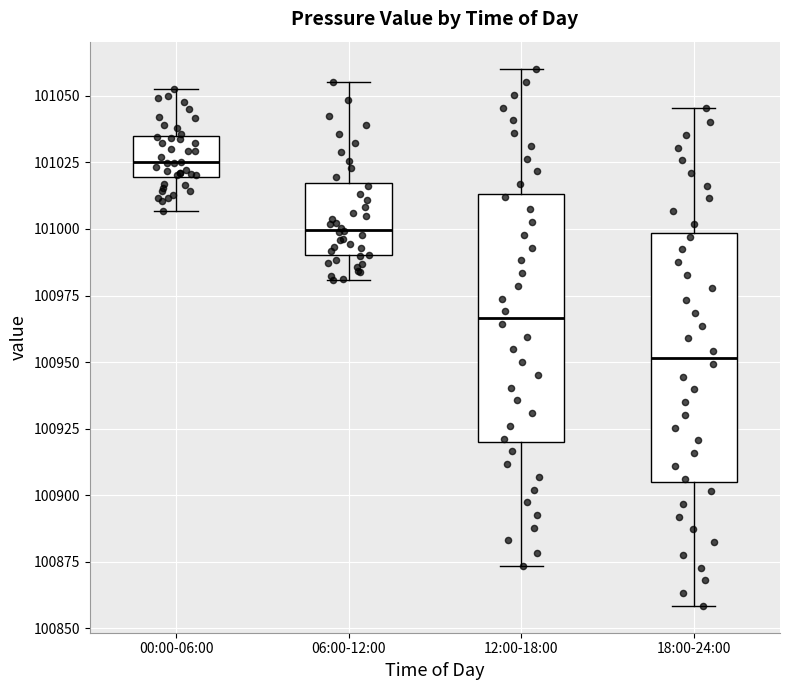

Which box has the highest median line?

00:00-06:00